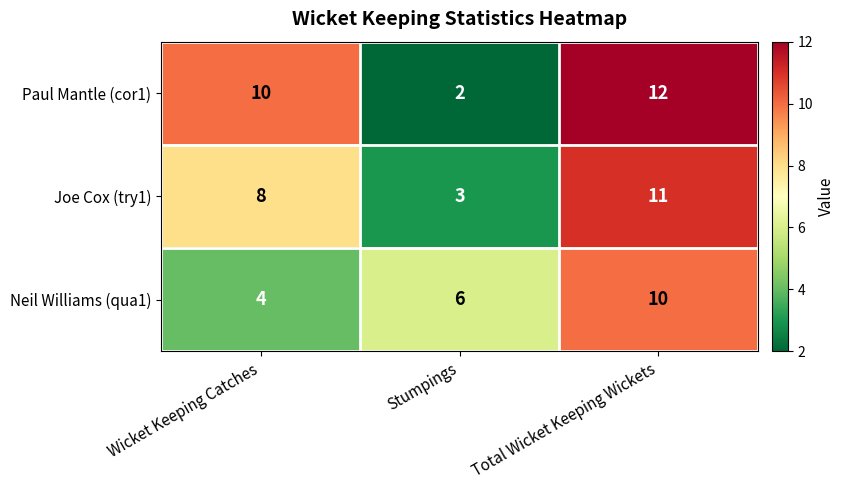

The value of Neil Williams (qua1) at Stumpings is 8. True or false?

False